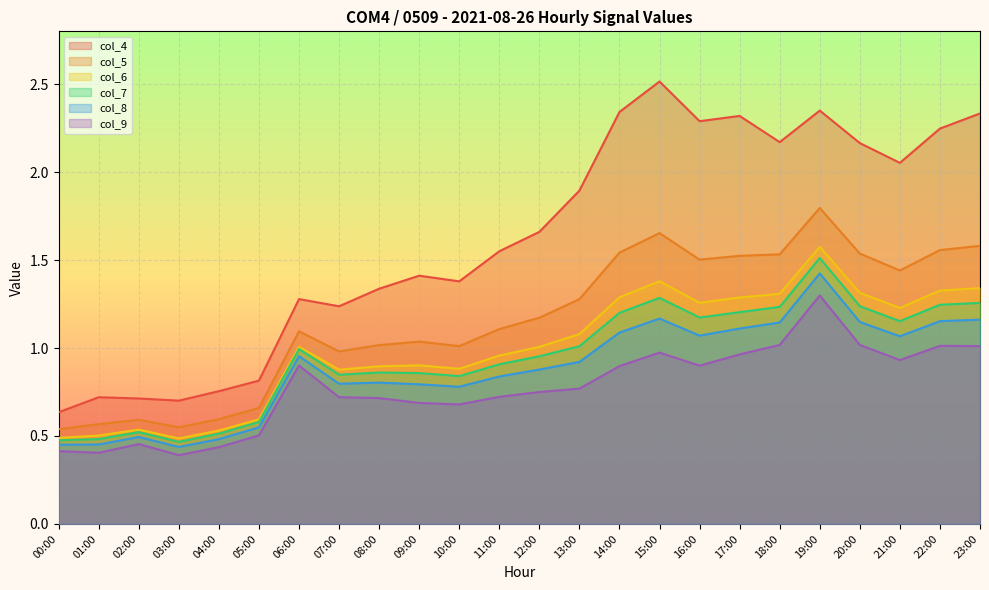

What is the difference between the maximum and minimum values in the col_7 series?

1.0